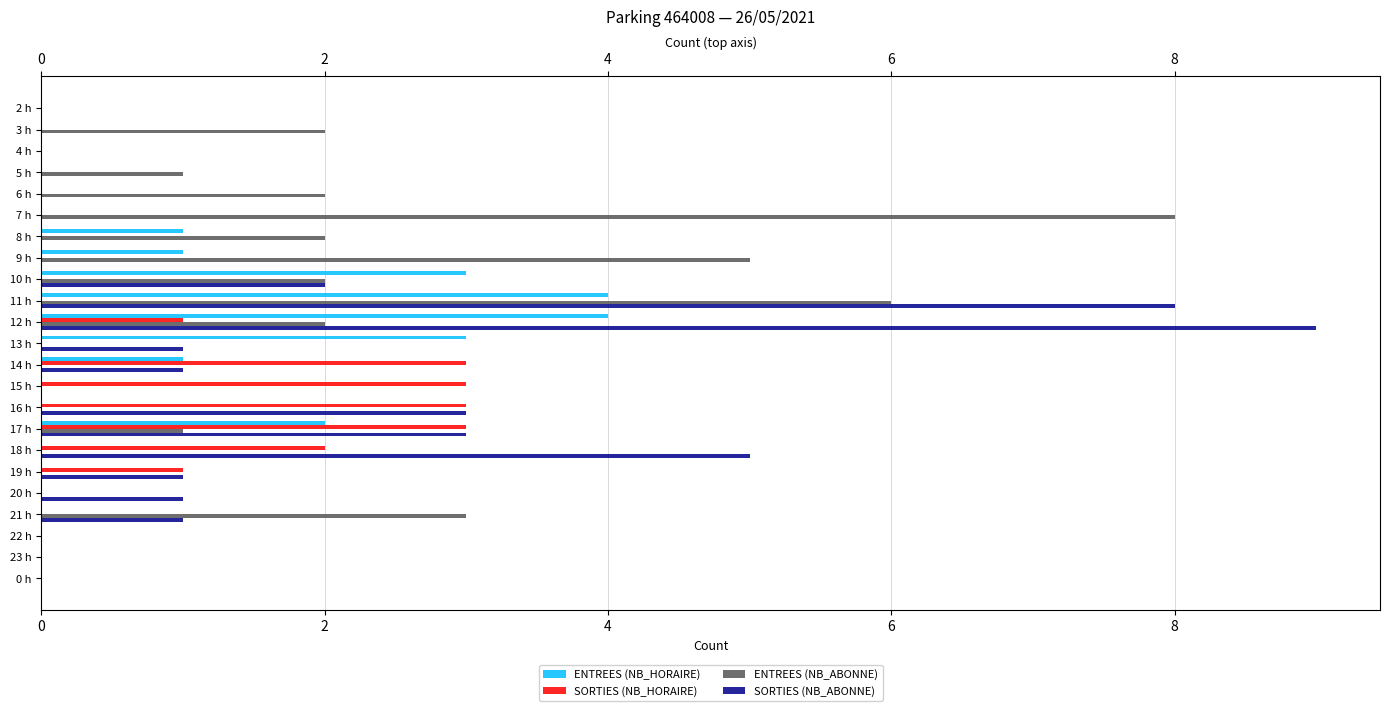

Reading left to right, transcribe all the data shown in this chart.

ENTREES (NB_HORAIRE): 0	0	0	0	0	0	1	1	3	4	4	3	1	0	0	2	0	0	0	0	0	0	0
SORTIES (NB_HORAIRE): 0	0	0	0	0	0	0	0	0	0	1	0	3	3	3	3	2	1	0	0	0	0	0
ENTREES (NB_ABONNE): 0	2	0	1	2	8	2	5	2	6	2	0	0	0	0	1	0	0	0	3	0	0	0
SORTIES (NB_ABONNE): 0	0	0	0	0	0	0	0	2	8	9	1	1	0	3	3	5	1	1	1	0	0	0